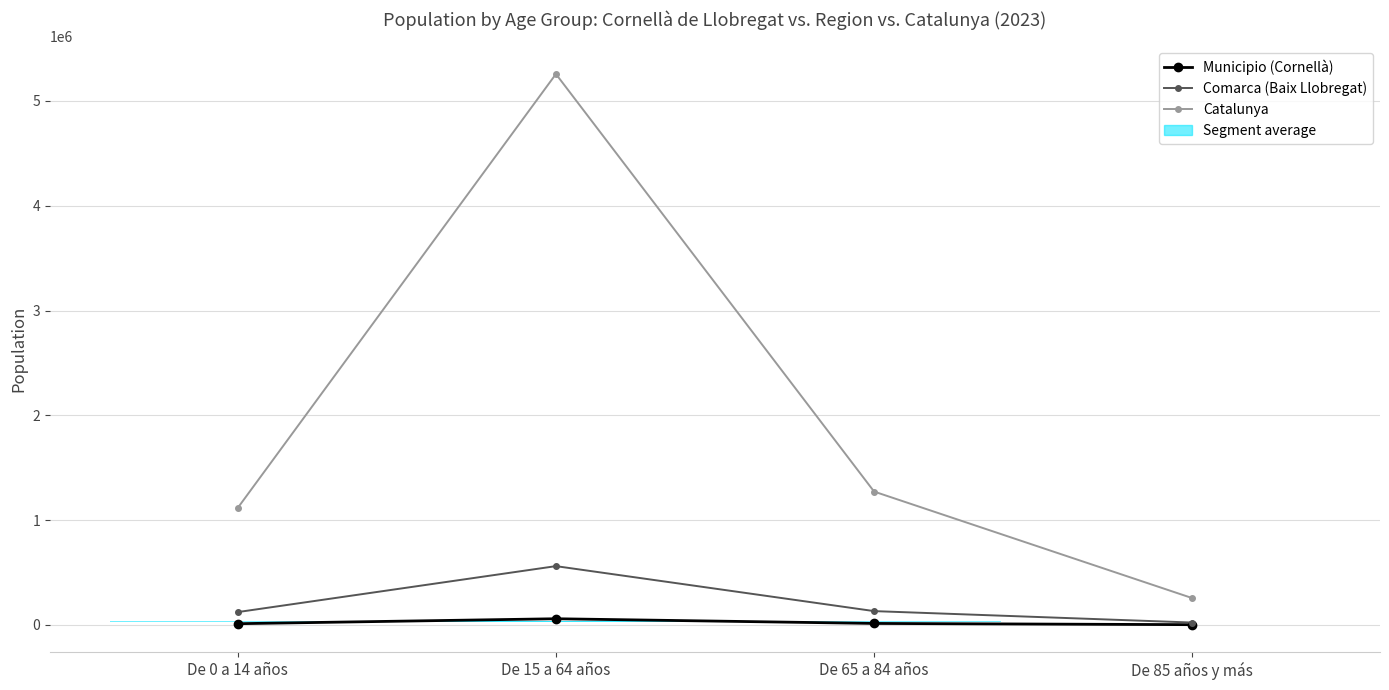

What is the value of the Comarca (Baix Llobregat) point at the 4th from the left?

23357